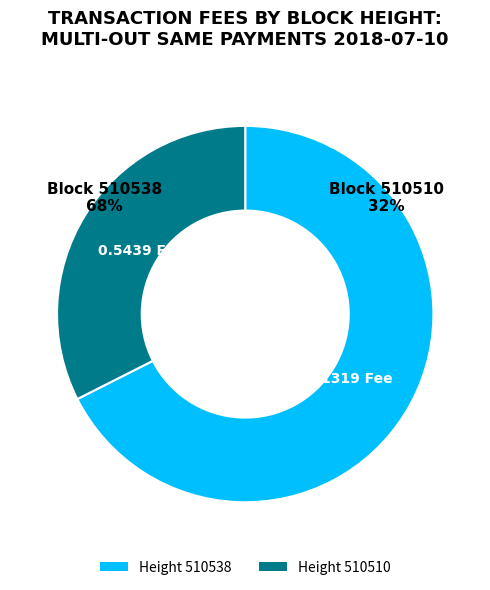

To the nearest percent, what is the difference between the largest and smallest slice percentages?

35%